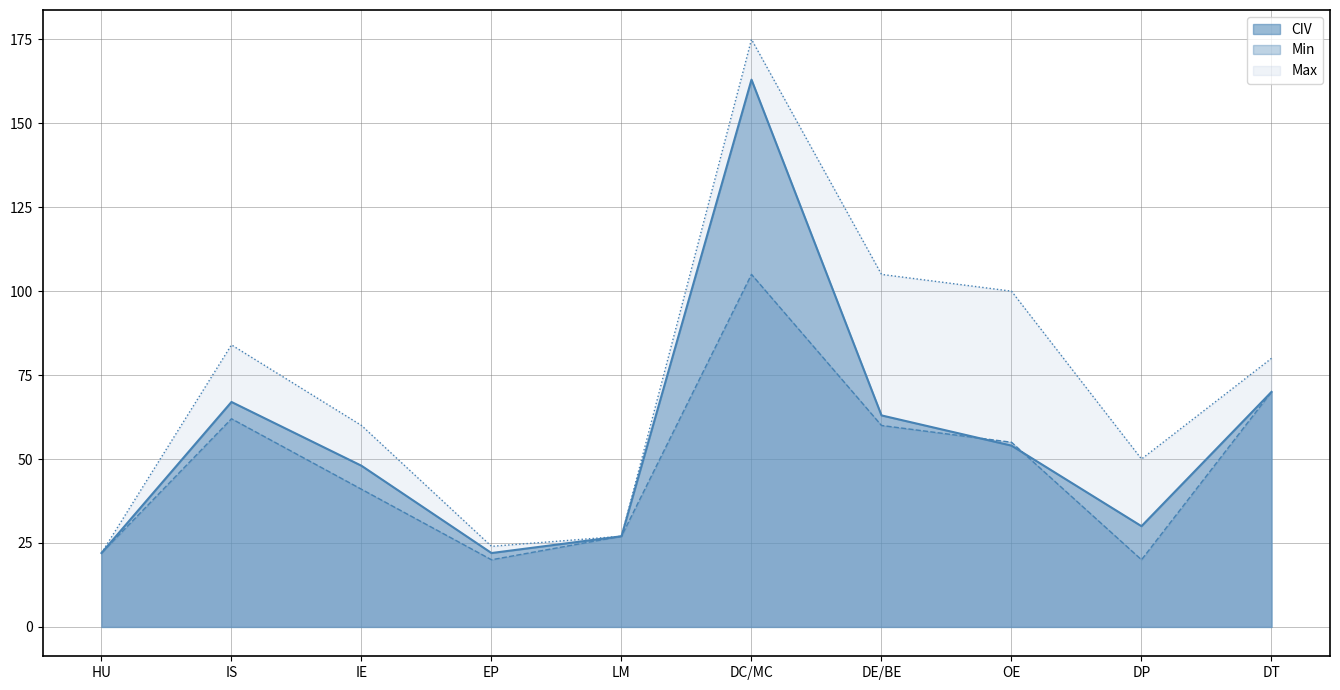

Read the Min value at EP.

20